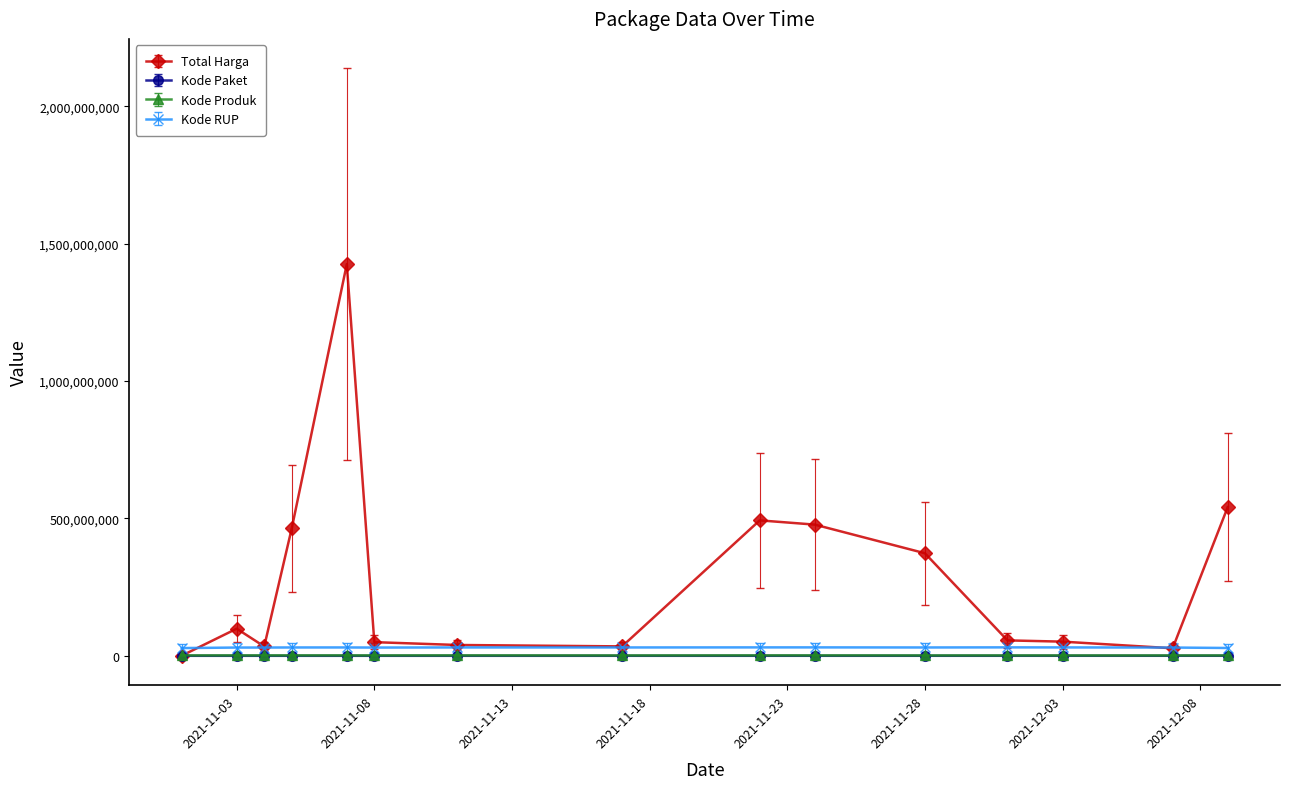

Which series has the largest range (max minus min)?

Total Harga